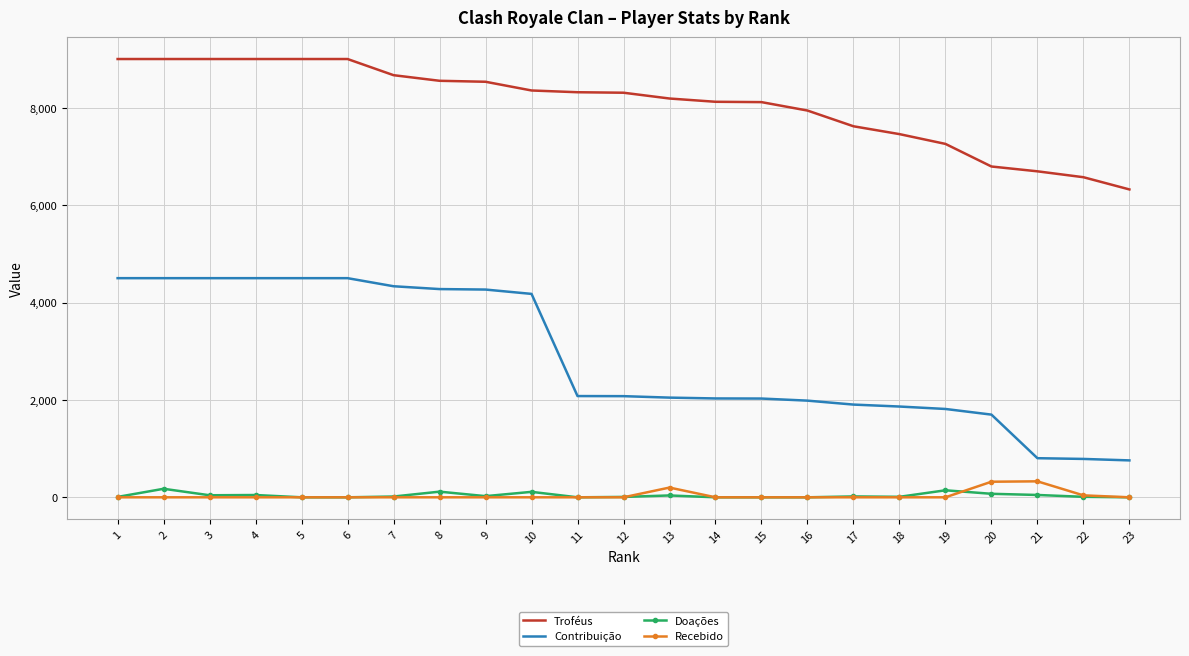

What is the sum of all Doações values?

888